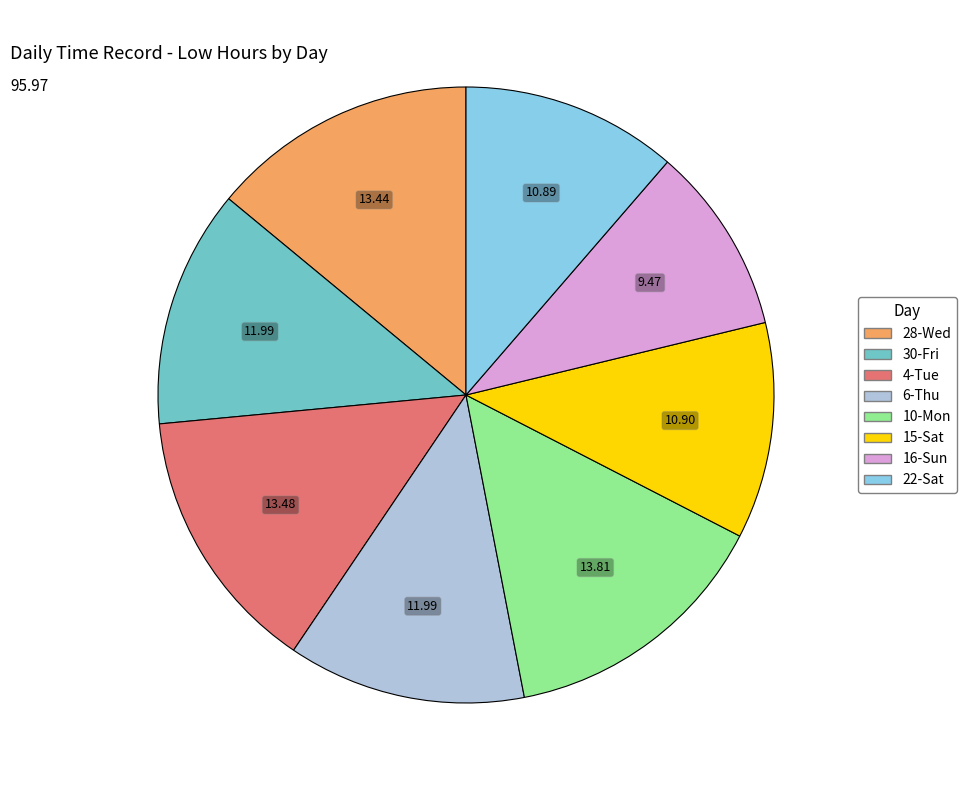

Do 16-Sun and 4-Tue together represent more than half of the pie?

No